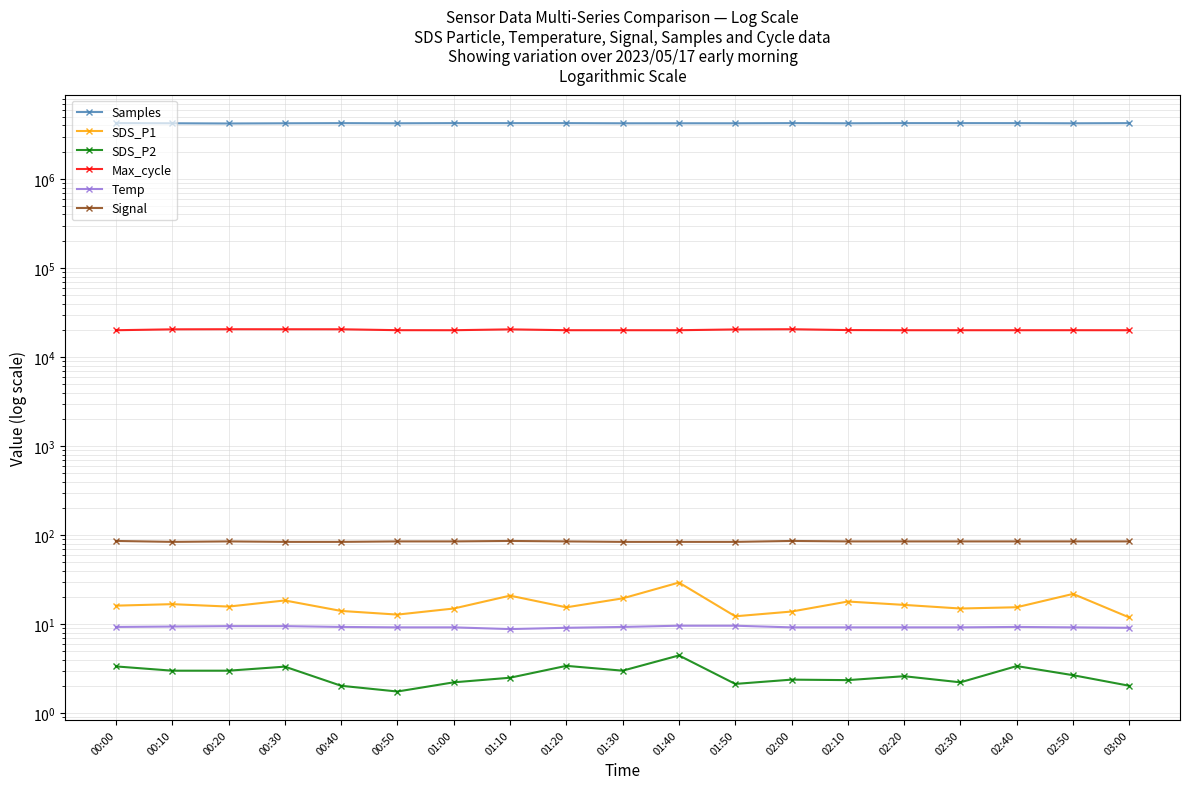

At how many categories does at least one series exceed 1339530?

19